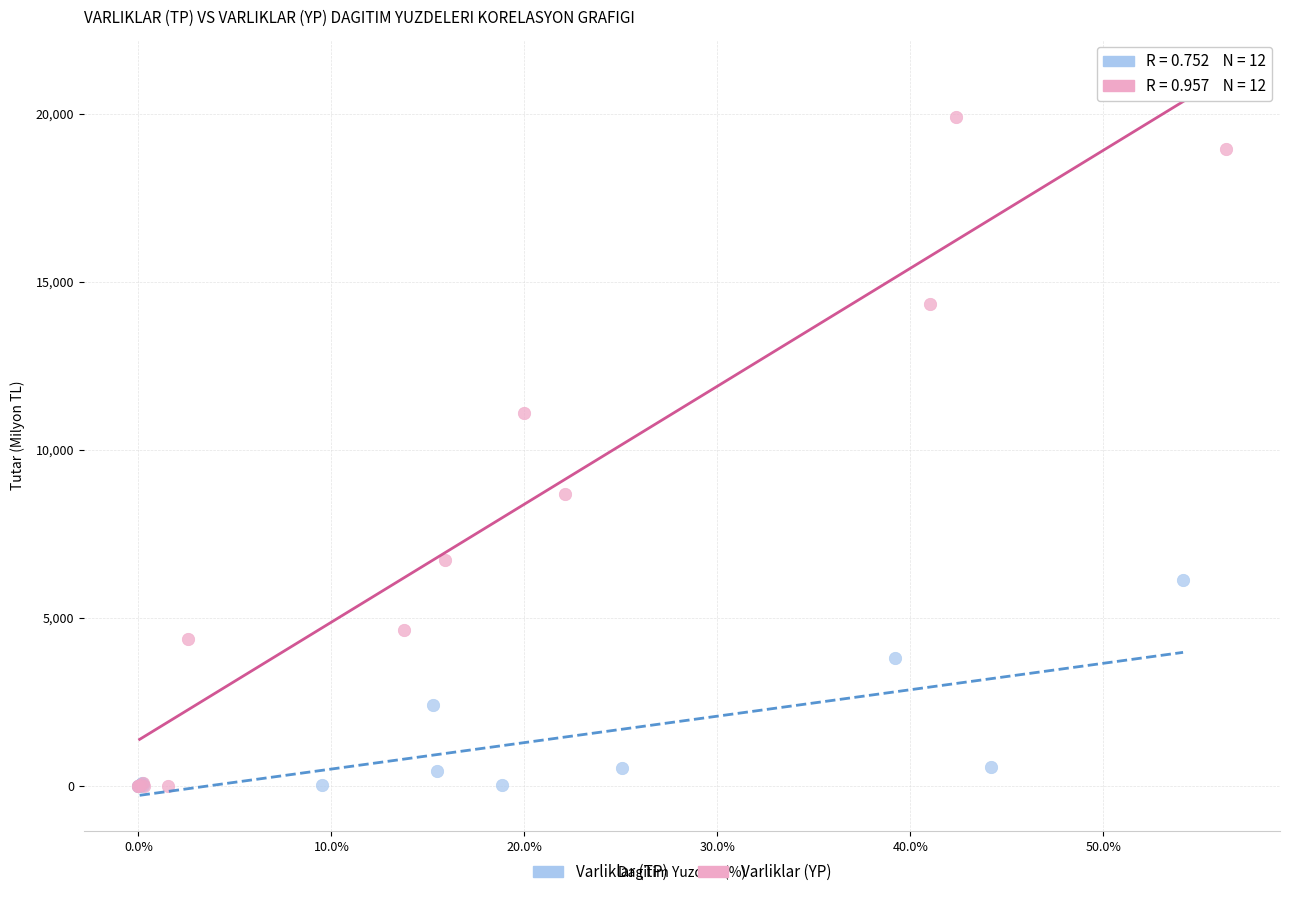

Which series has the widest spread of Y values?

Varliklar (YP)